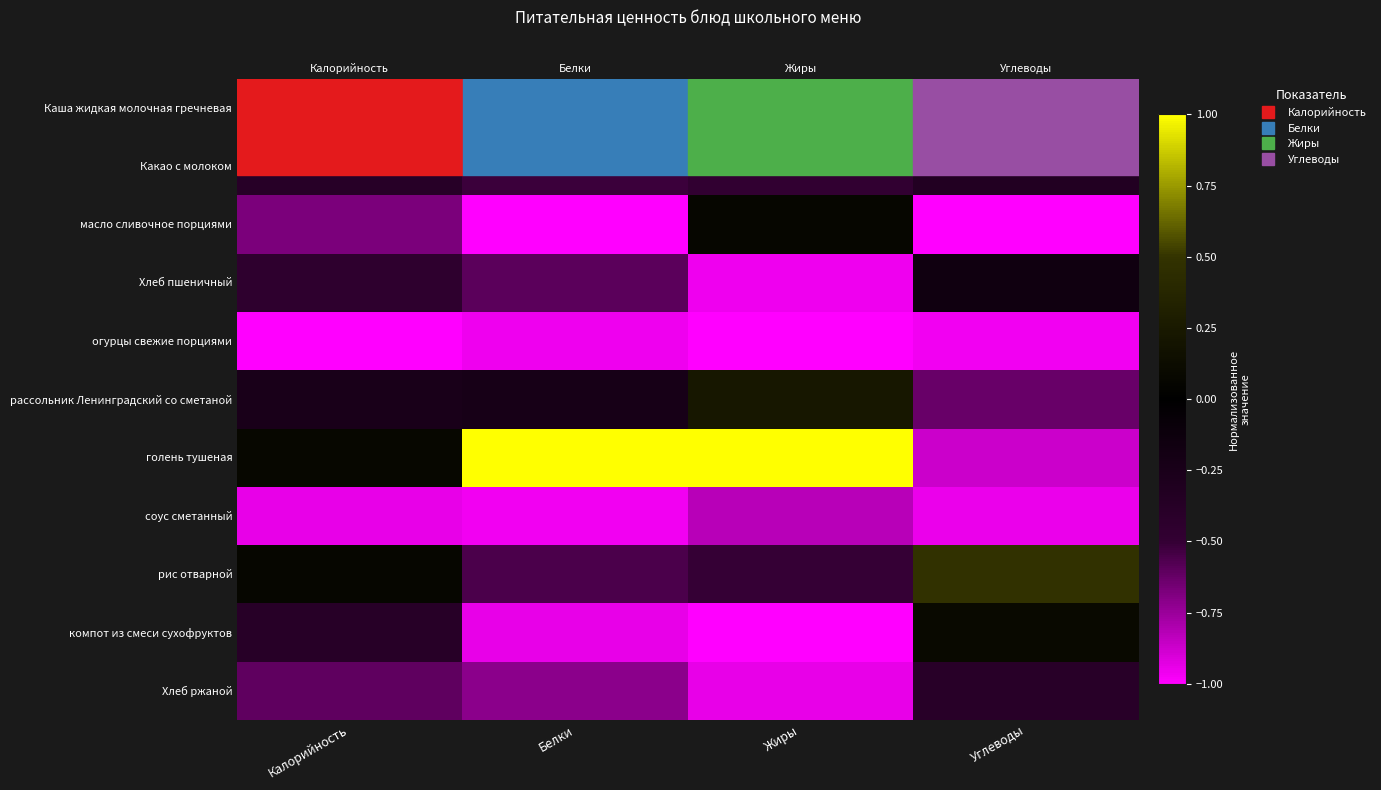

The value of огурцы свежие порциями at Калорийность is -1.7. True or false?

False